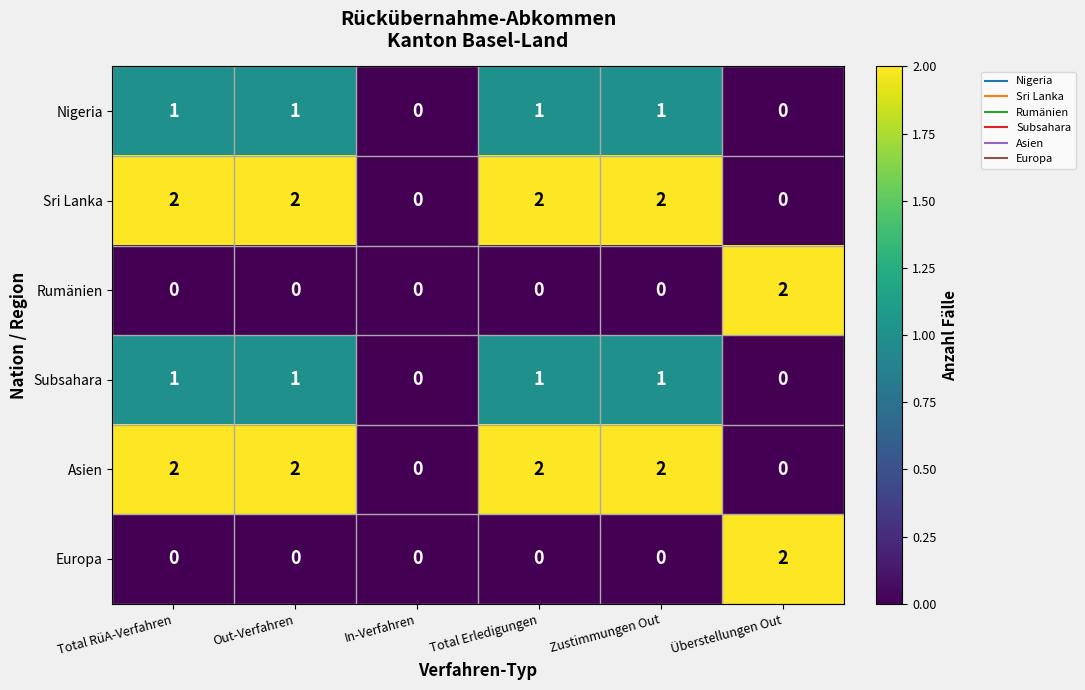

How many distinct data groups are displayed?

6